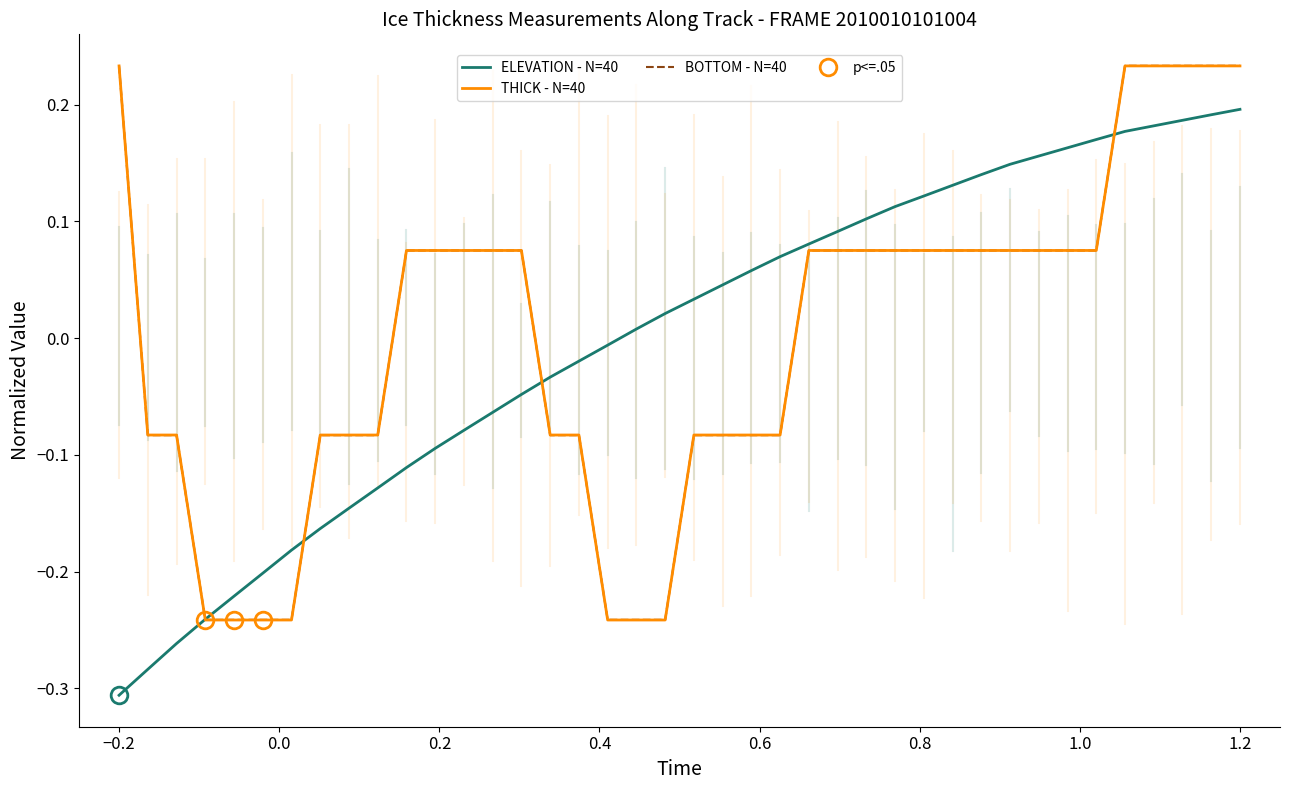

How many values in BOTTOM - N=40 are above zero?

22